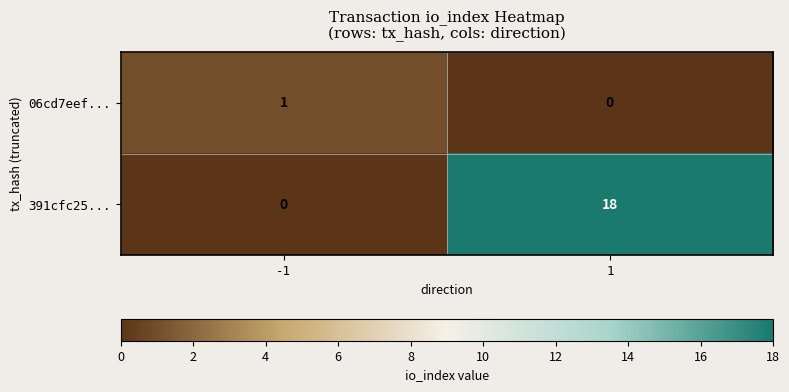

At which category is the sum across all series the highest?

1